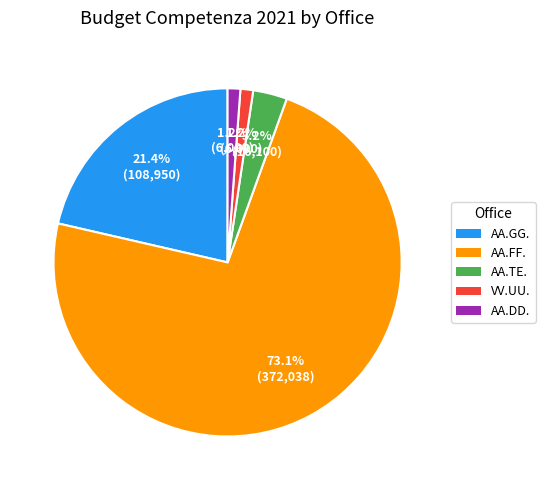

What percentage is the VV.UU. slice, to the nearest percent?

1%